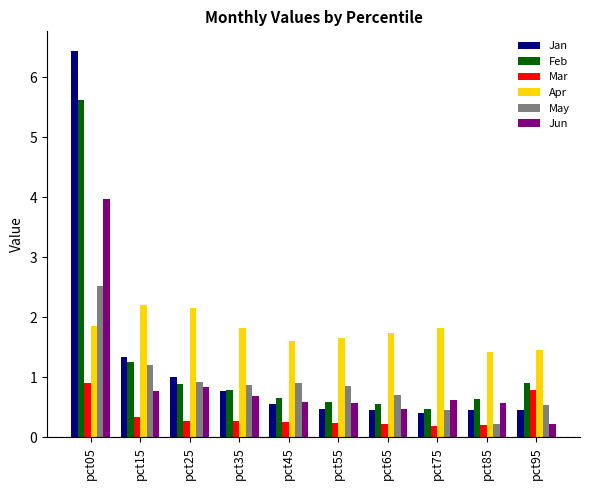

Rank the series by their maximum value, from highest to lowest.

Jan, Feb, Jun, May, Apr, Mar